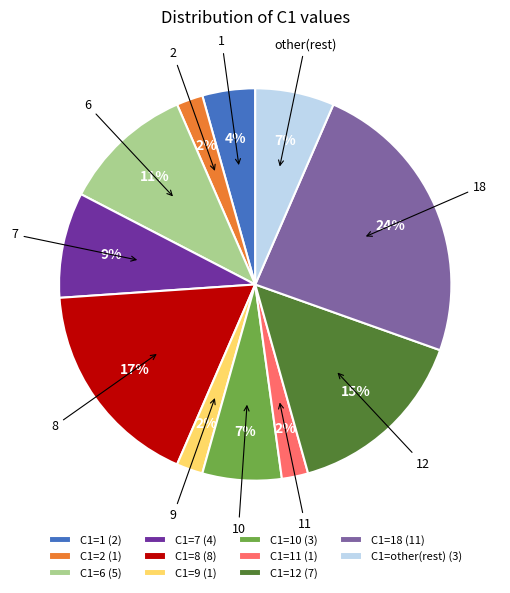

Which has a higher value, 7 or 12?

12